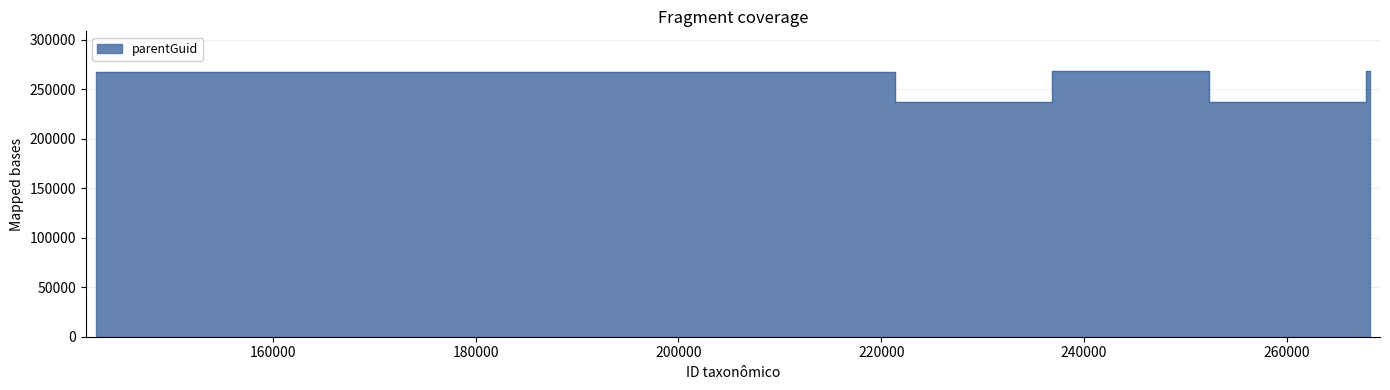

How many series are shown in this chart?

1